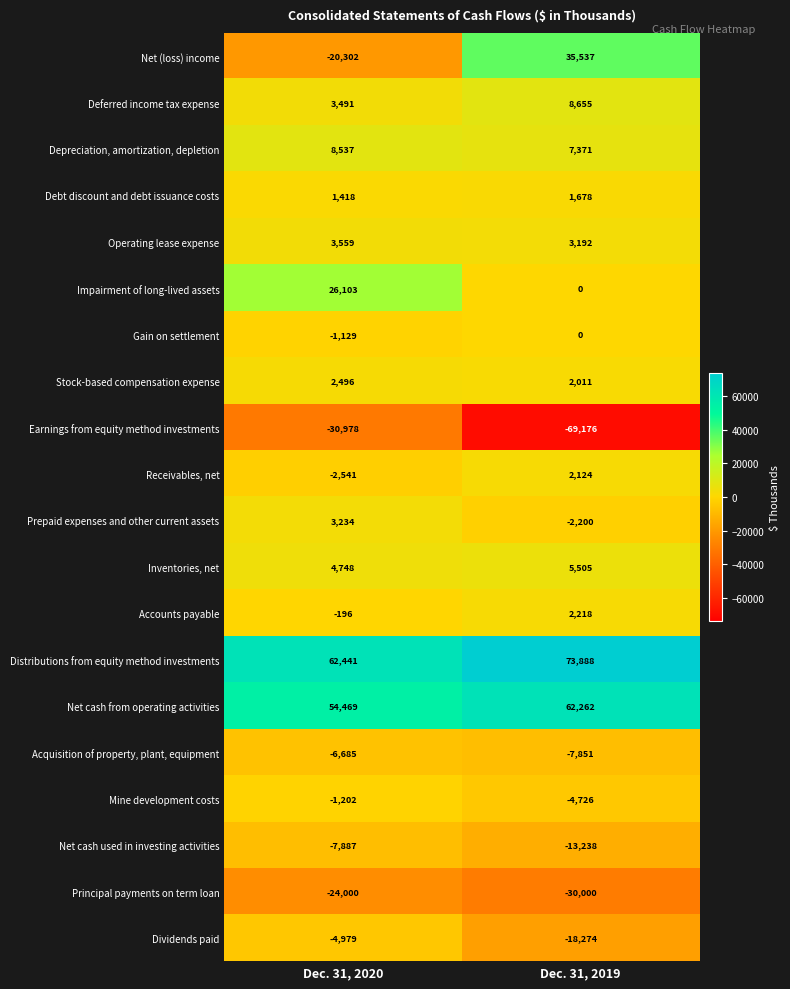

What is the spread (max minus min) of values at Dec. 31, 2020?

93419